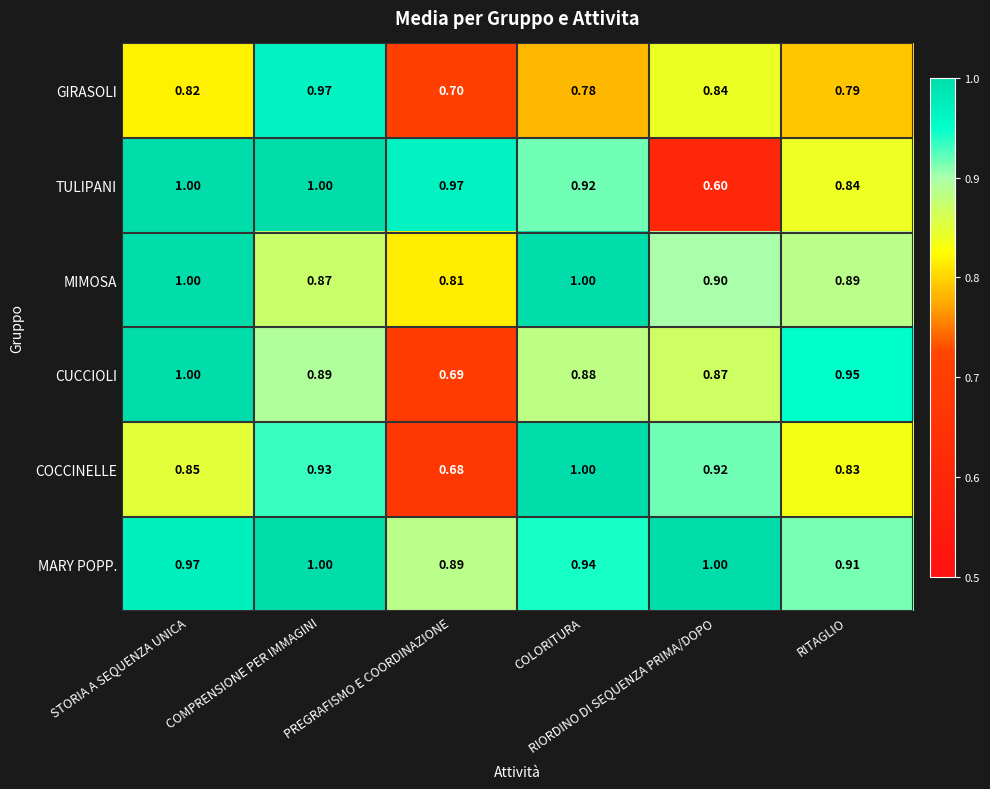

At which category is the sum across all series the highest?

COMPRENSIONE PER IMMAGINI